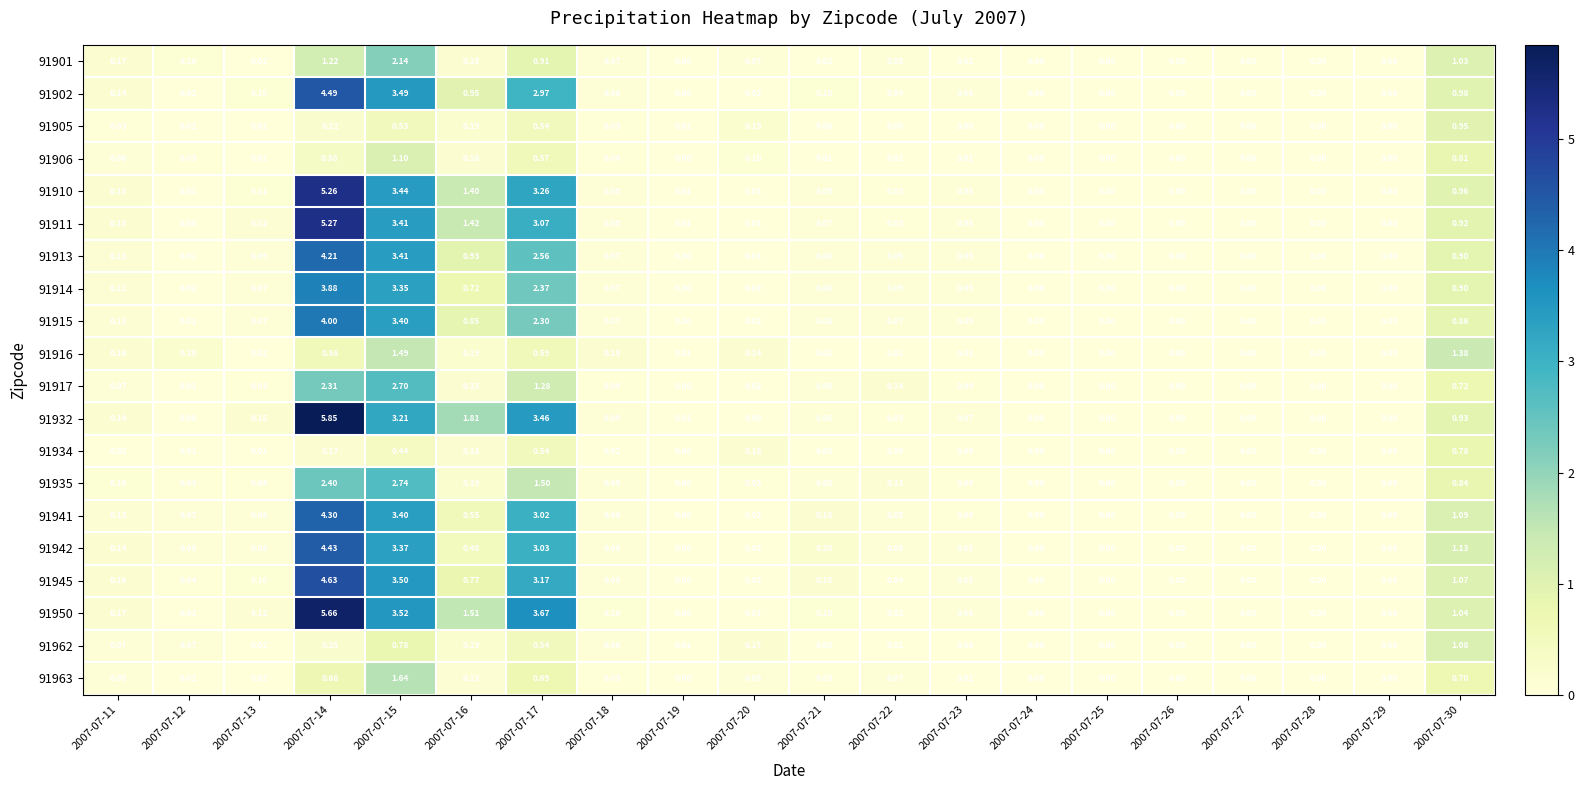

Is the value of 91905 at 2007-07-22 greater than the value of 91916 at 2007-07-23?

No